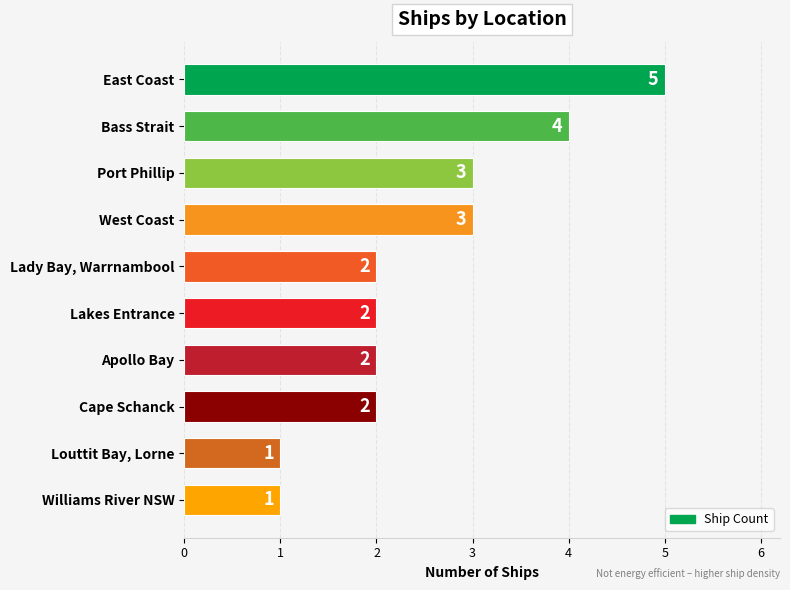

Read the value at Port Phillip.

3